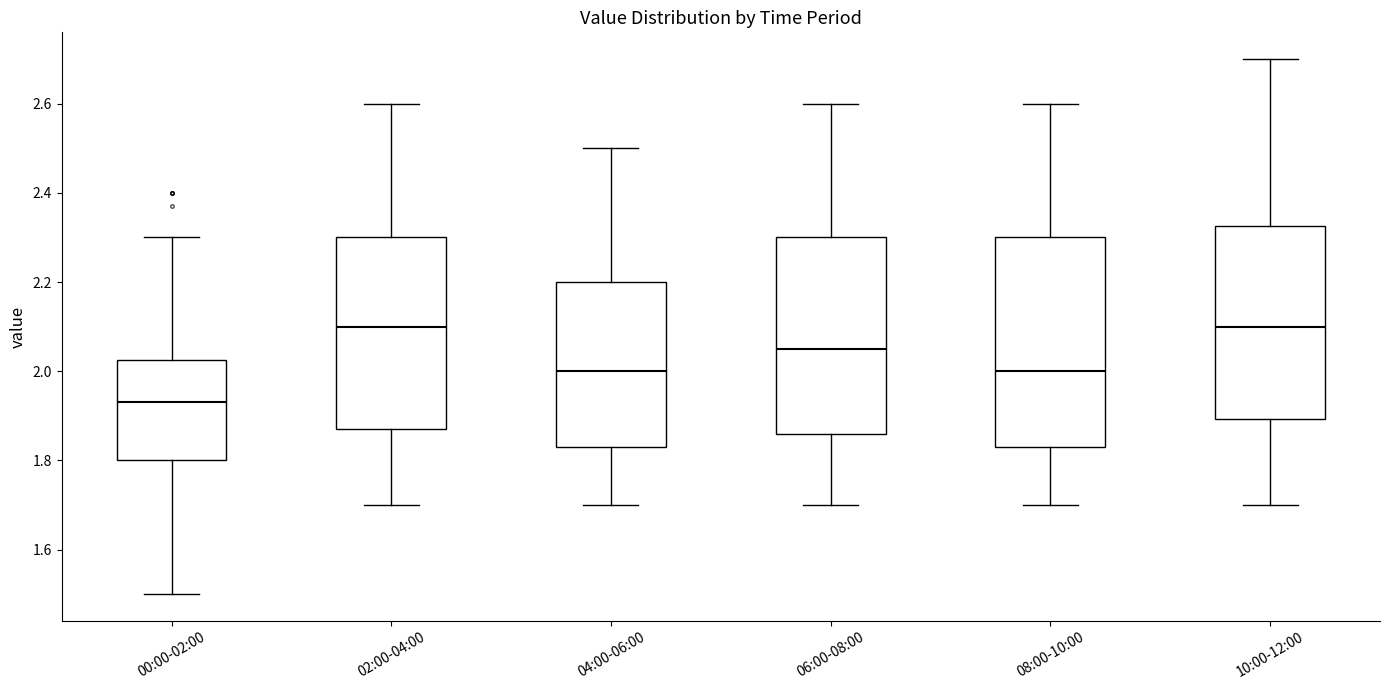

Reading left to right, read every box against the y-axis: the position of its median line, the range the box covers, and the ends of its whiskers. The values are not printed on the chart, so give them approximately, as read against the axis.

00:00-02:00: median 1.94, box 1.80 to 2.02, whiskers 1.50 to 2.30
02:00-04:00: median 2.10, box 1.88 to 2.30, whiskers 1.70 to 2.60
04:00-06:00: median 2.00, box 1.84 to 2.20, whiskers 1.70 to 2.50
06:00-08:00: median 2.06, box 1.86 to 2.30, whiskers 1.70 to 2.60
08:00-10:00: median 2.00, box 1.84 to 2.30, whiskers 1.70 to 2.60
10:00-12:00: median 2.10, box 1.90 to 2.32, whiskers 1.70 to 2.70